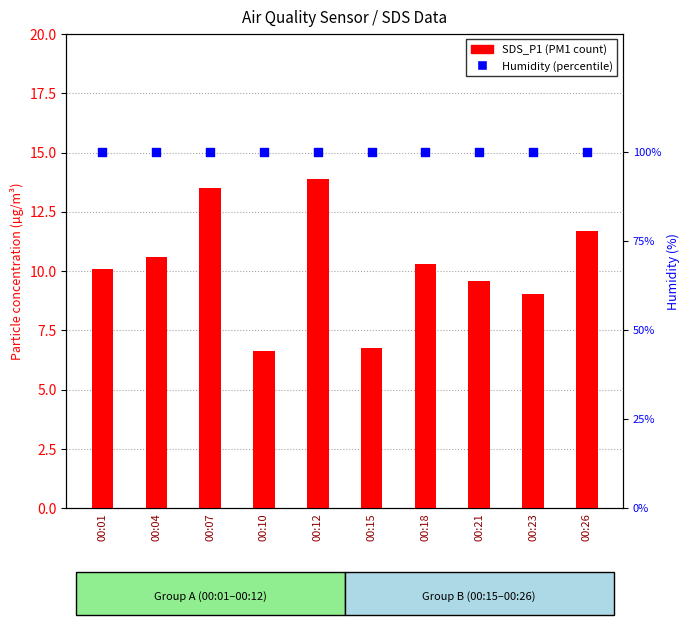

Which series has the largest total across all categories?

Humidity (%)